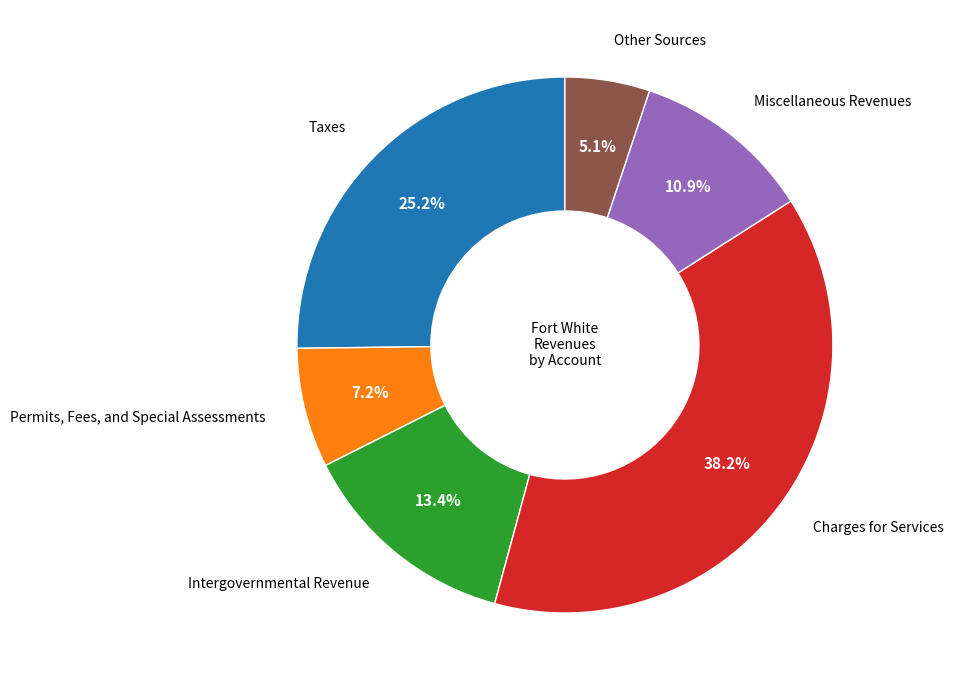

Does any single category account for the majority?

No